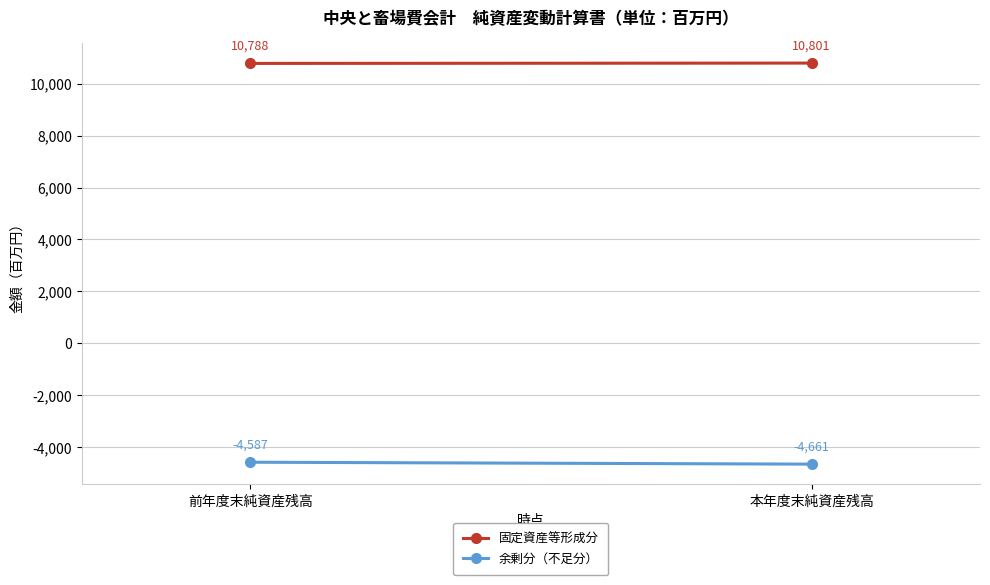

What is the label of the 1st point from the right?

本年度末純資産残高